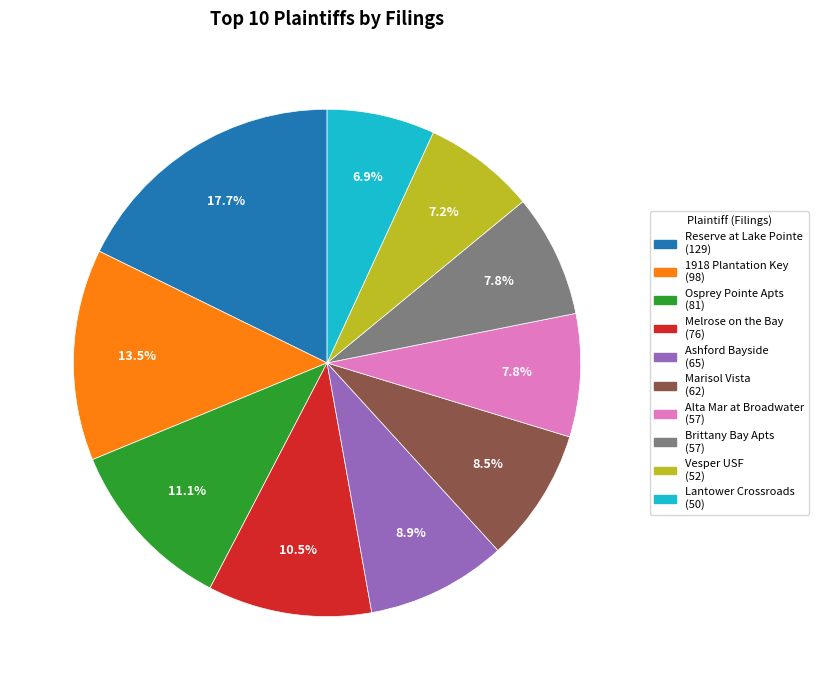

Does any single category account for the majority?

No